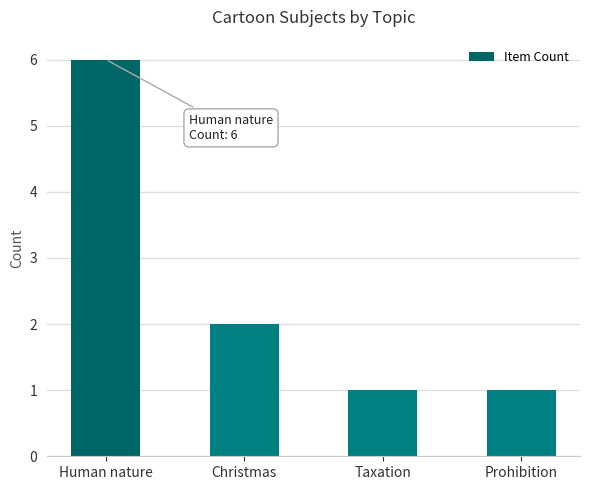

What position from the left is Christmas?

2